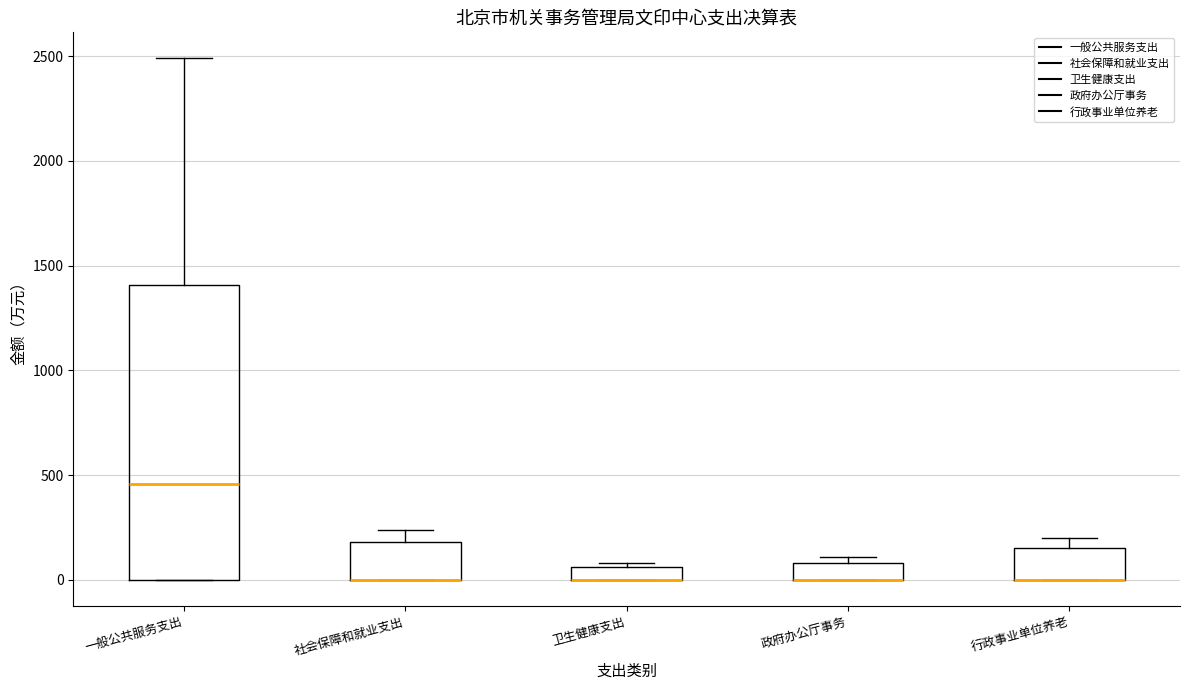

Which box is the tallest, from its lower edge to its upper edge?

一般公共服务支出